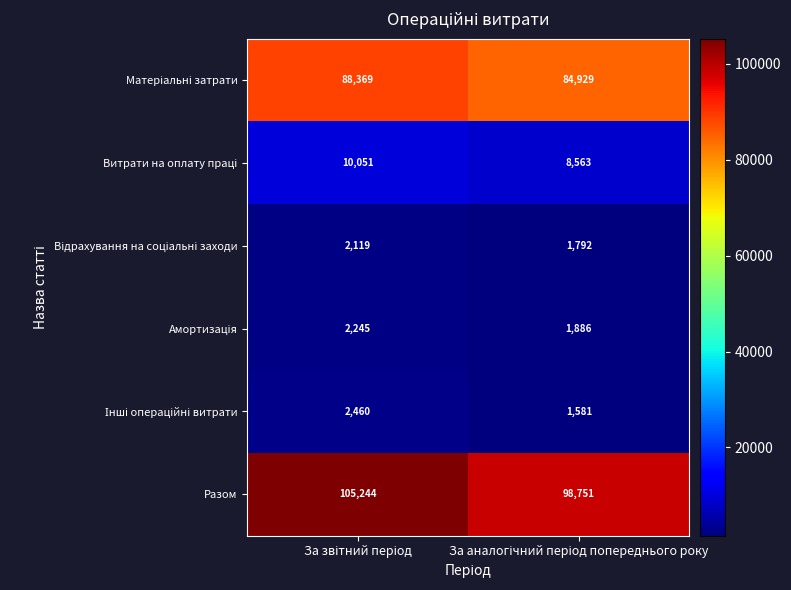

Which series has the largest range (max minus min)?

Разом